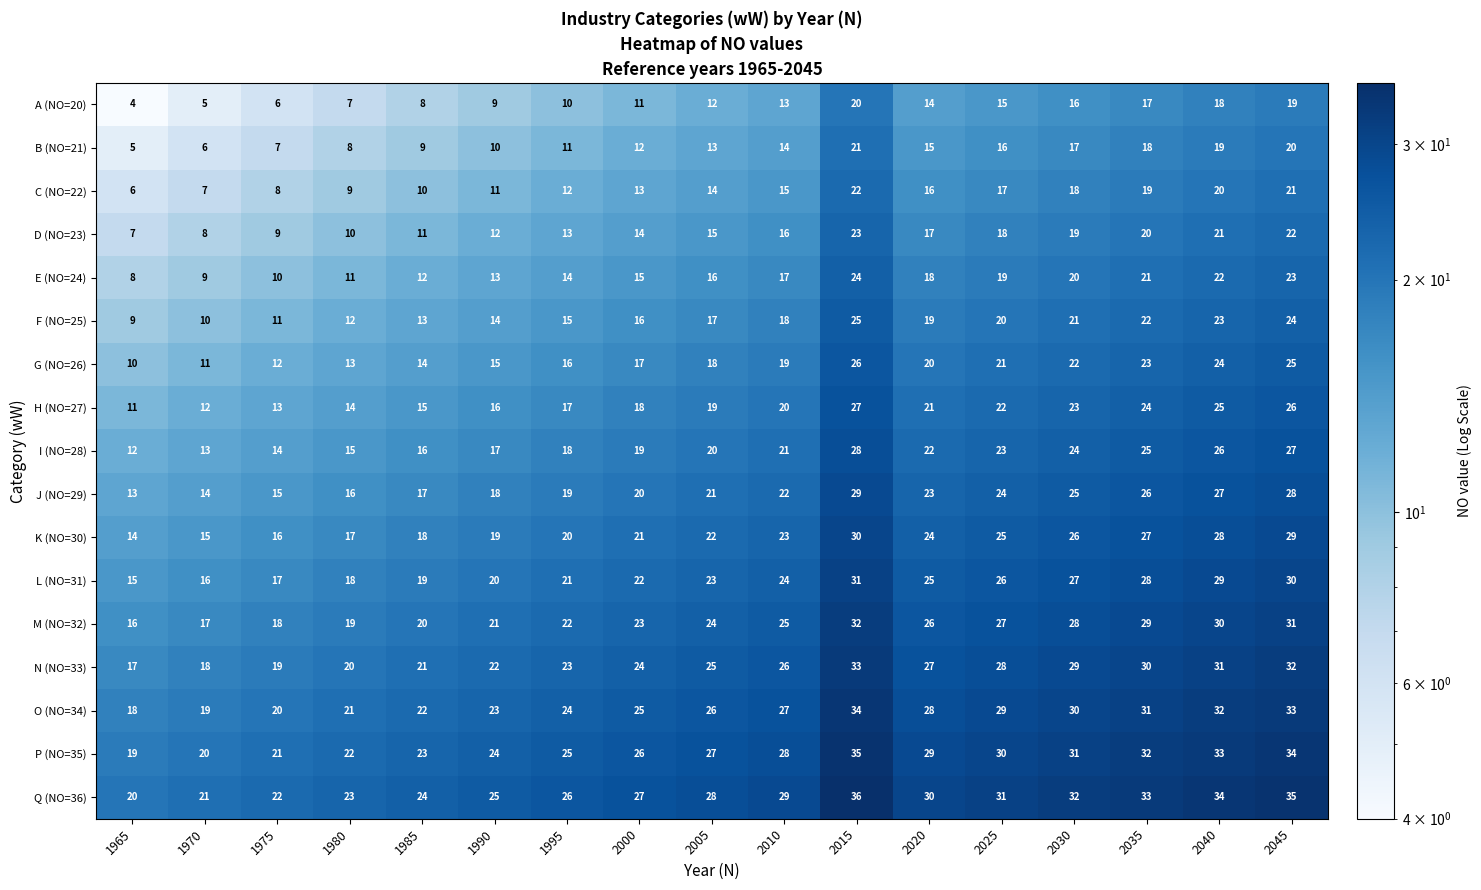

What is the total value across all series at 1995?

306